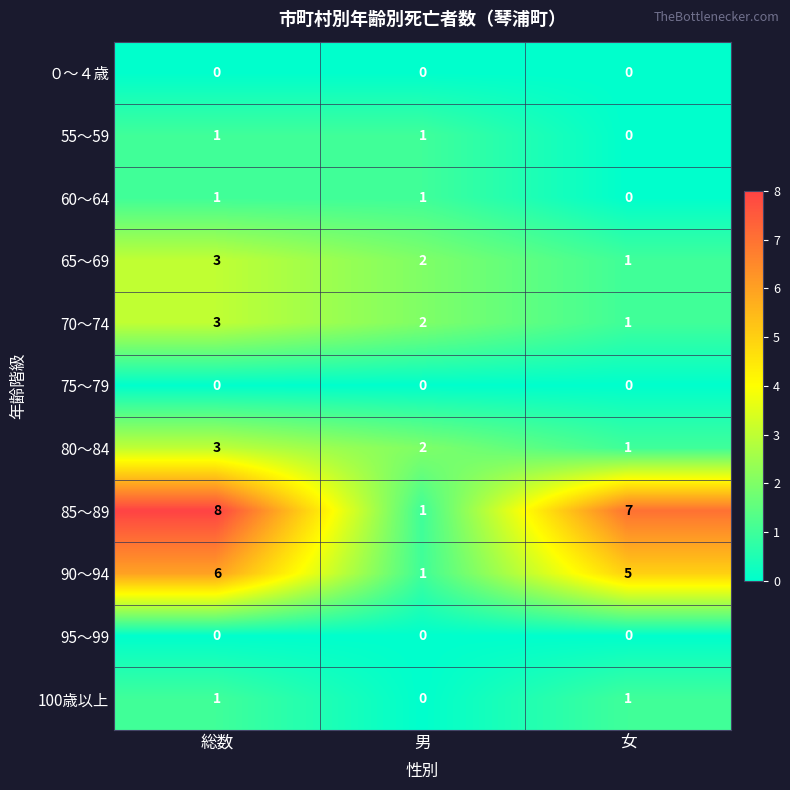

Where is 100歳以上 nearest to the value 0?

男